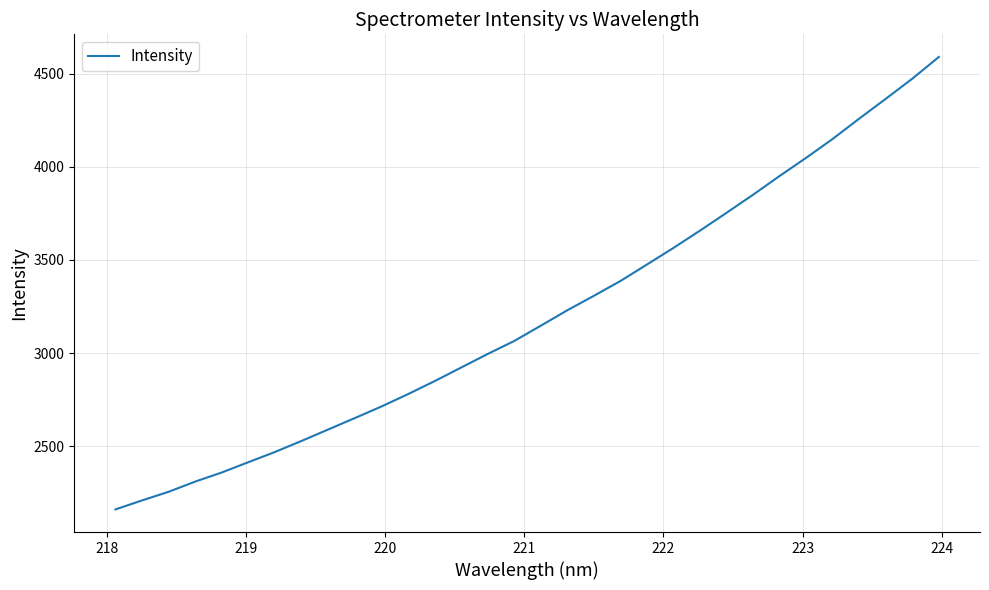

What is the average value?

3202.1